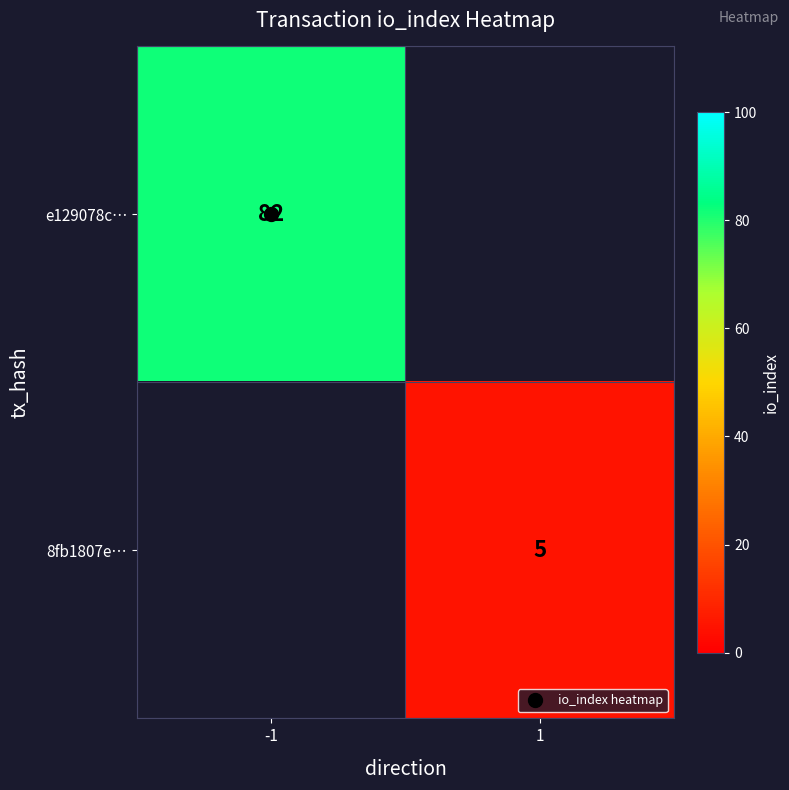

List the labels in order of e129078c… value, largest first.

-1, 1